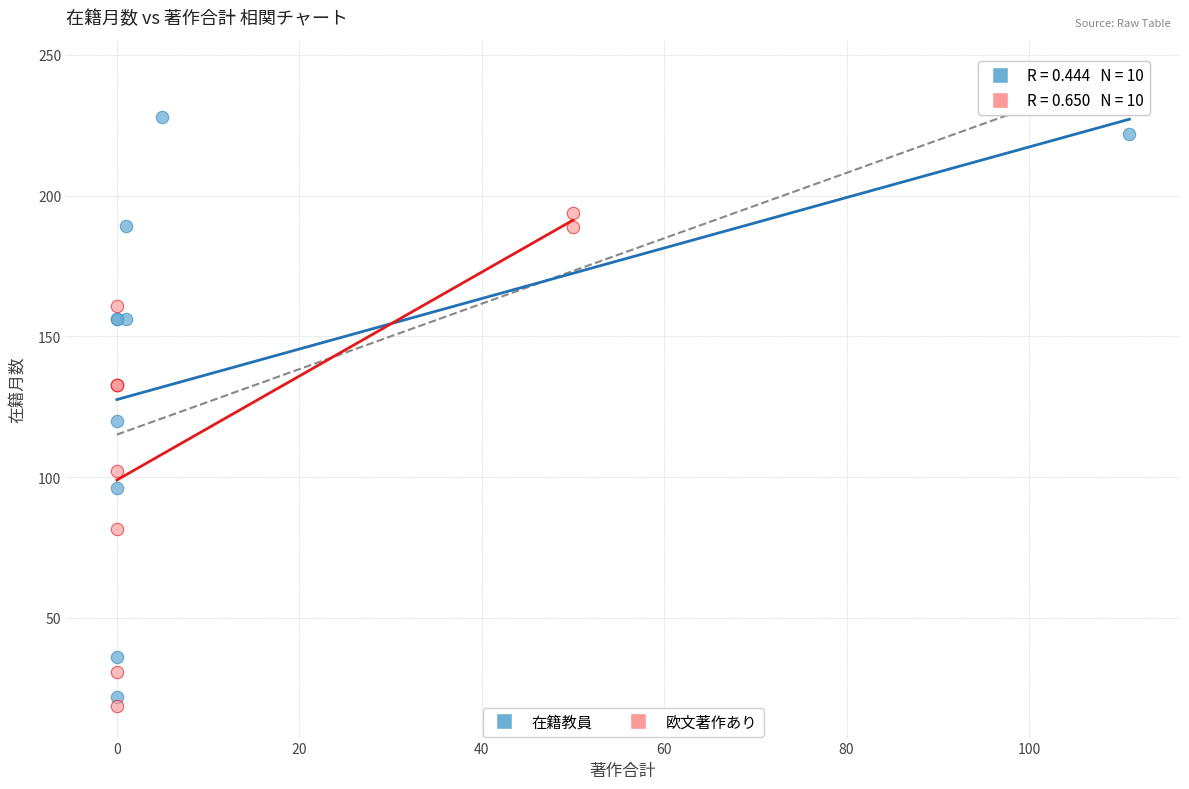

Which series has the widest spread of Y values?

在籍教員